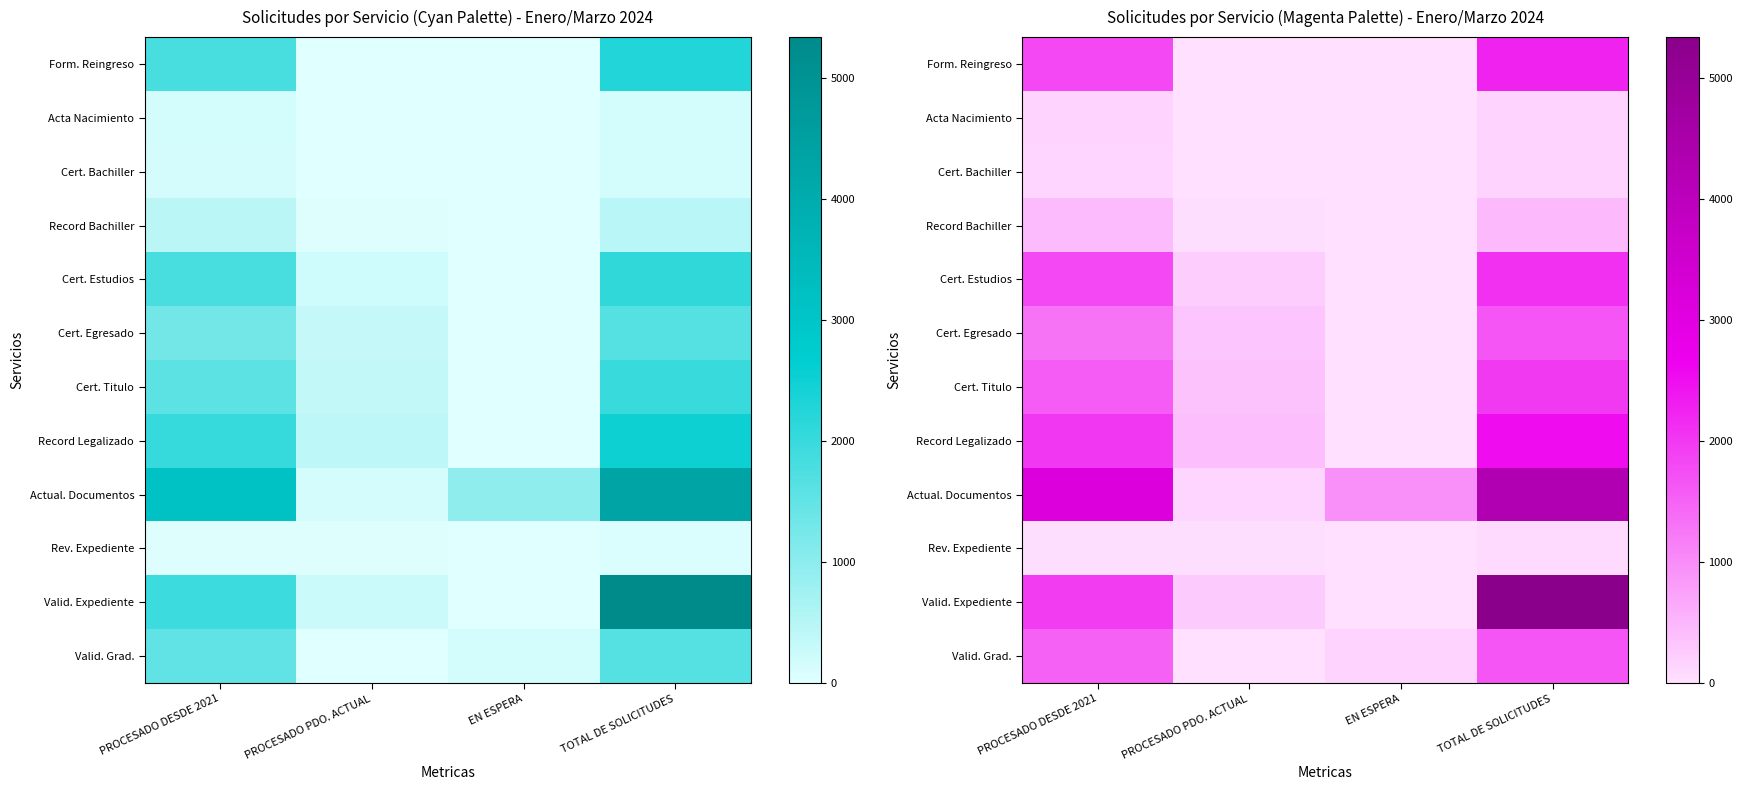

The Valid. Expediente series shows 265 at PROCESADO PDO. ACTUAL. True or false?

True